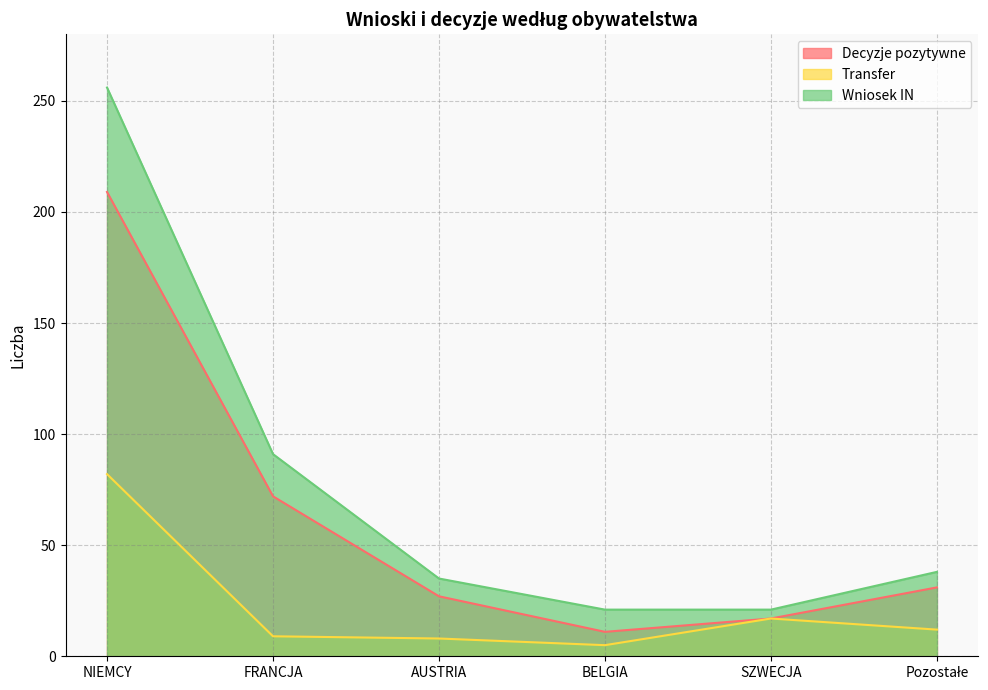

What position from the right is AUSTRIA?

4